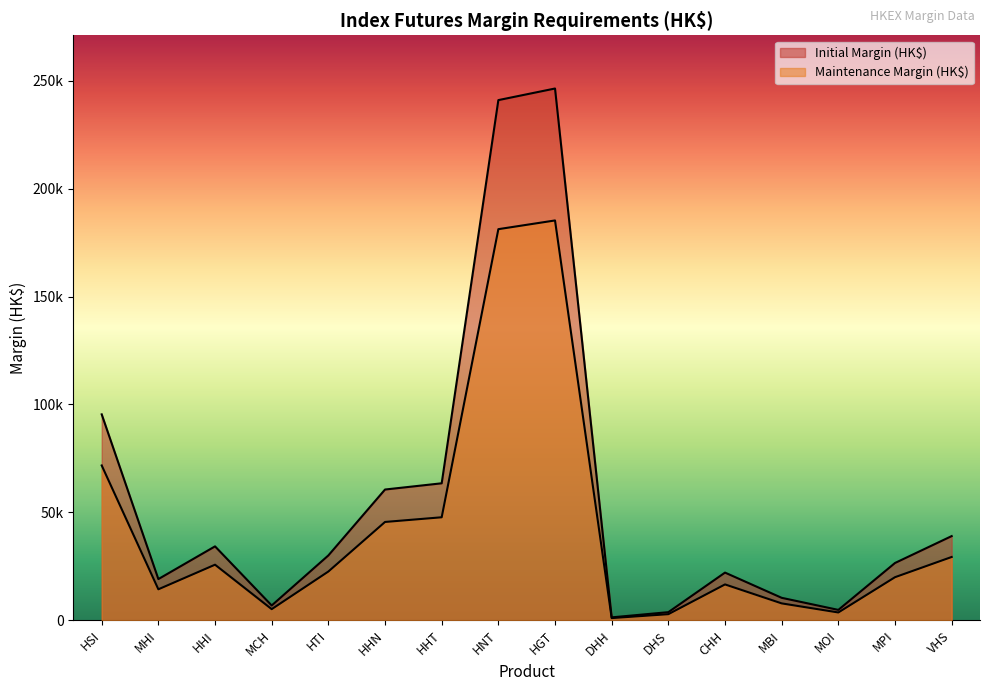

What is the total value across all series at HSI?

167177.0